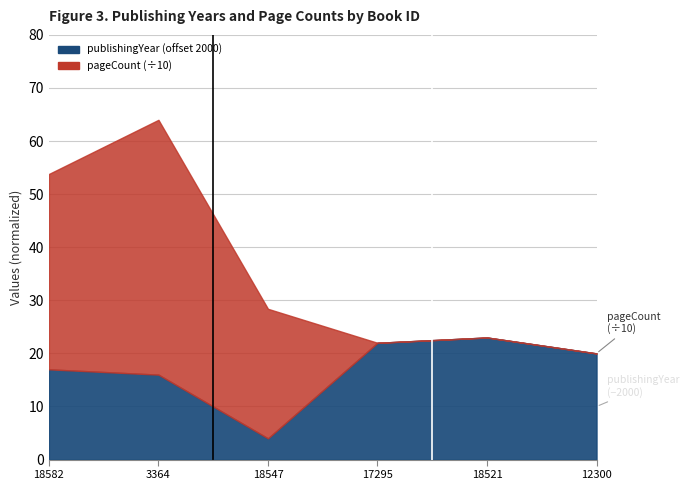

Which has a higher value, 12300 or 18521?

18521